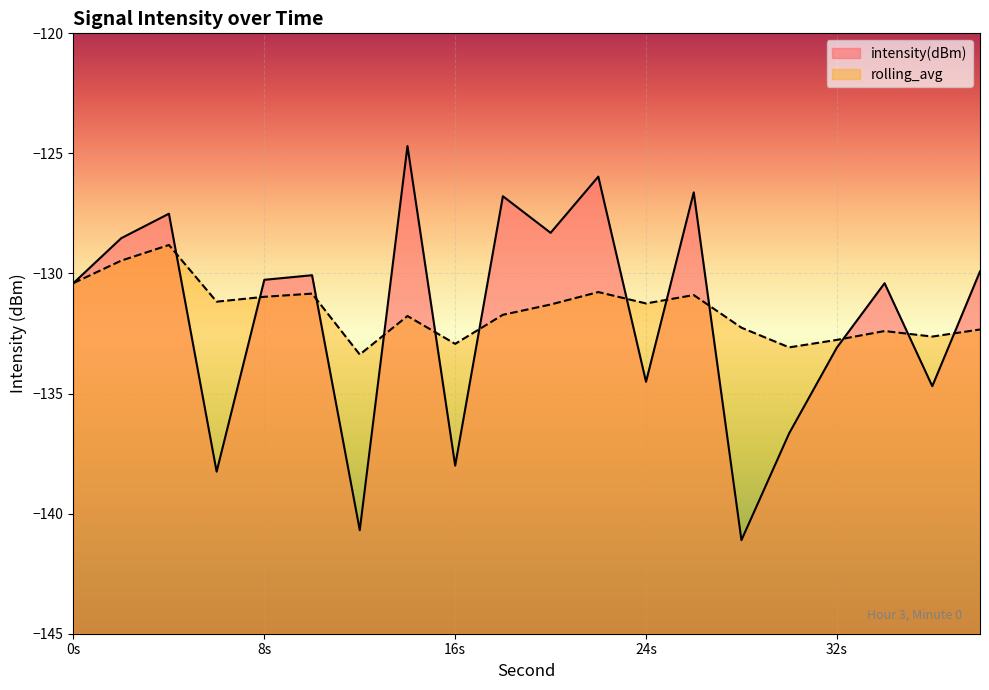

Between 26 and 30, which series saw the biggest shift?

intensity(dBm)